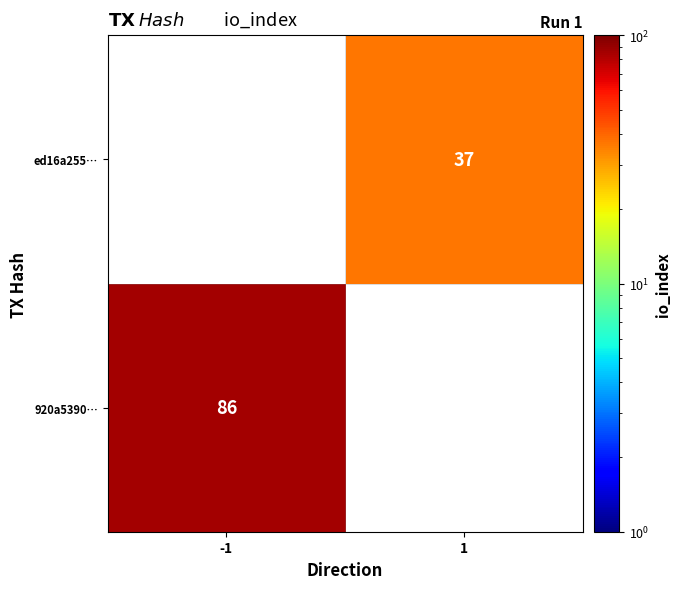

The 920a5390… series shows 86 at -1. True or false?

True